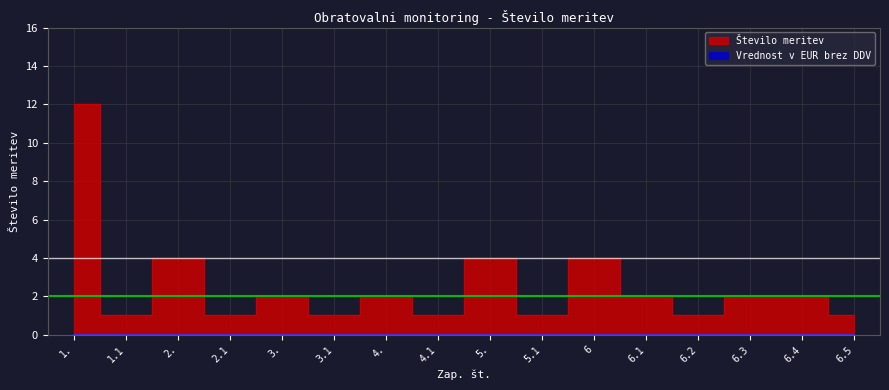

How many lines are shown in the chart?

1